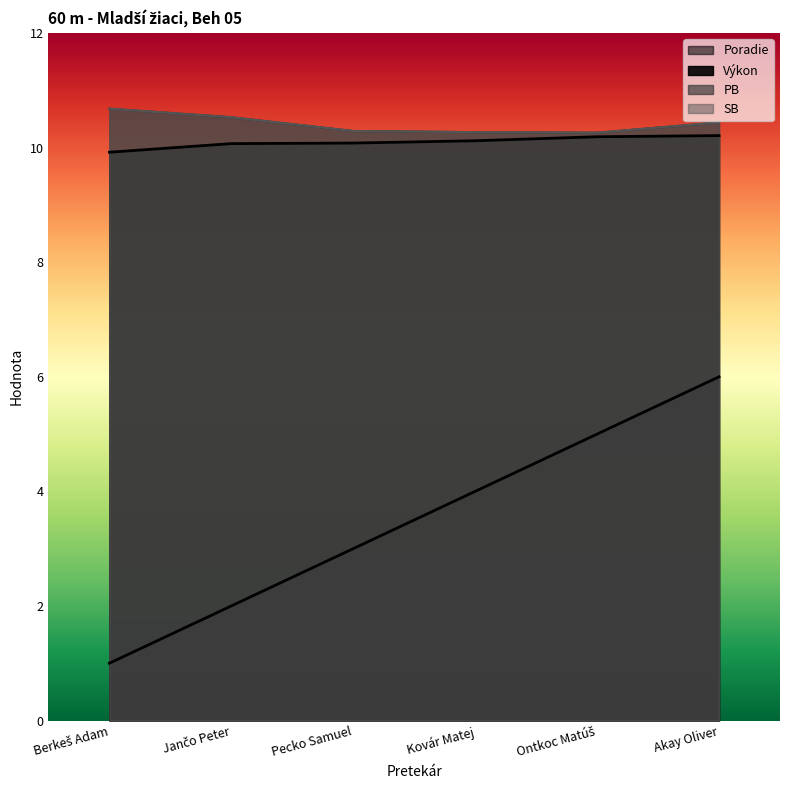

Reading left to right, extract all data points from this chart.

Poradie: 1.0	2.0	3.0	4.0	5.0	6.0
Výkon: 9.9	10.1	10.1	10.1	10.2	10.2
PB: 10.7	10.5	10.3	10.3	10.3	10.4
SB: 10.7	10.5	10.3	10.3	10.3	10.4